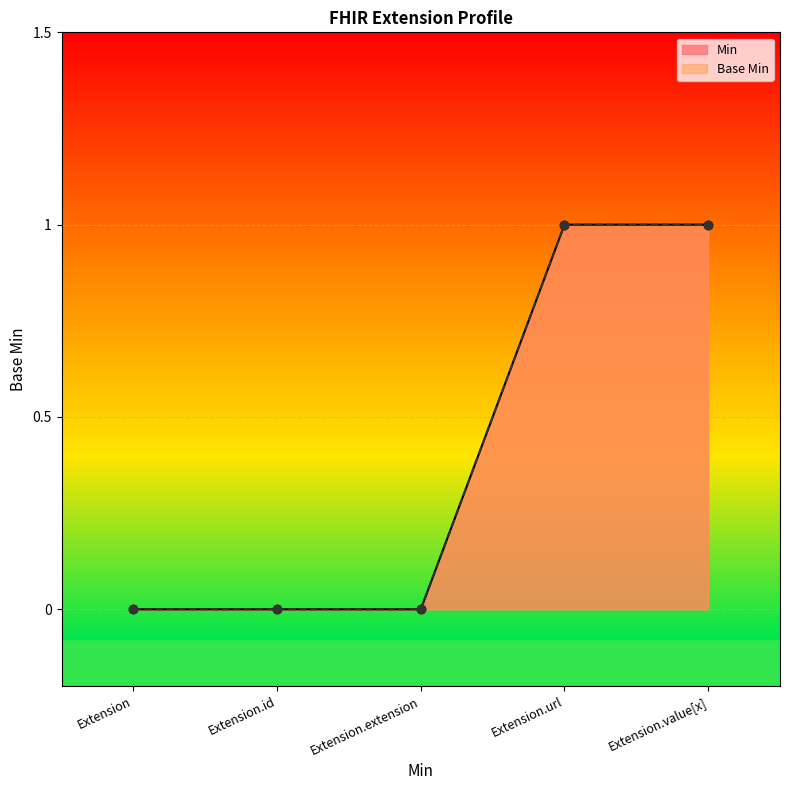

Reading left to right, extract all data points from this chart.

Min: Extension=0	Extension.id=0	Extension.extension=0	Extension.url=1	Extension.value[x]=1
Base Min: Extension=0	Extension.id=0	Extension.extension=0	Extension.url=1	Extension.value[x]=1